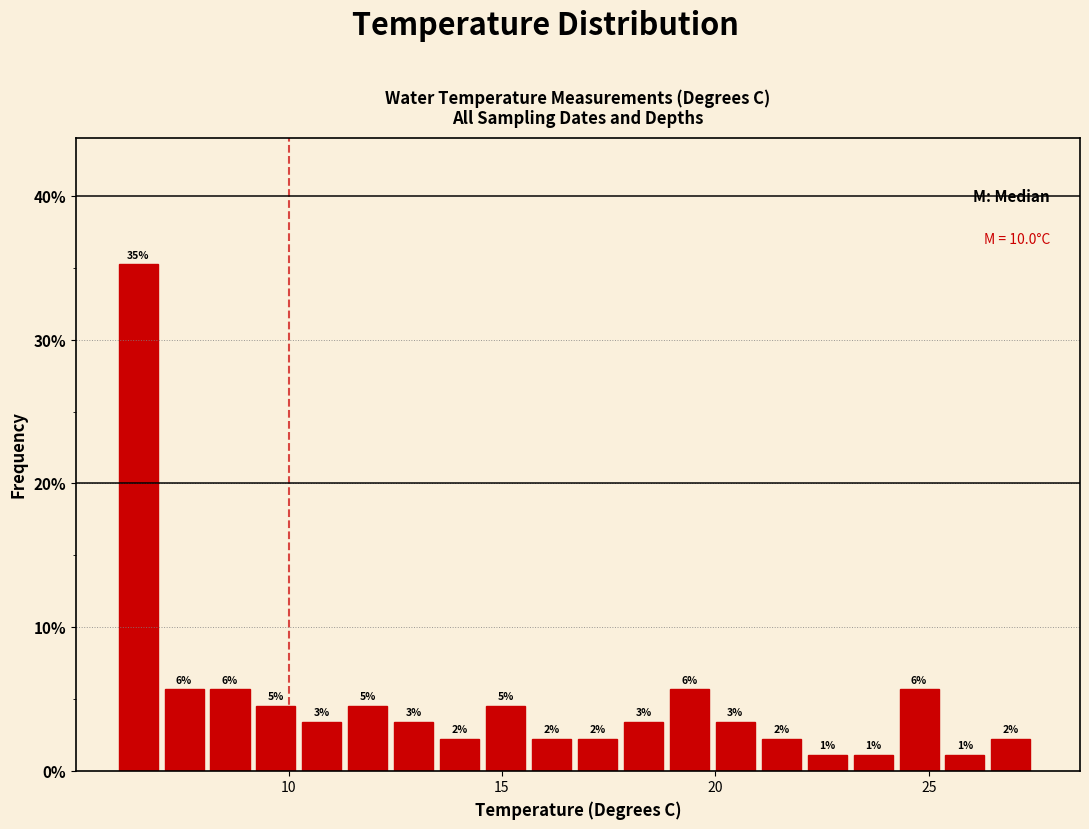

Read against the x-axis, roughly where is the centre of the tallest bar?

6.5